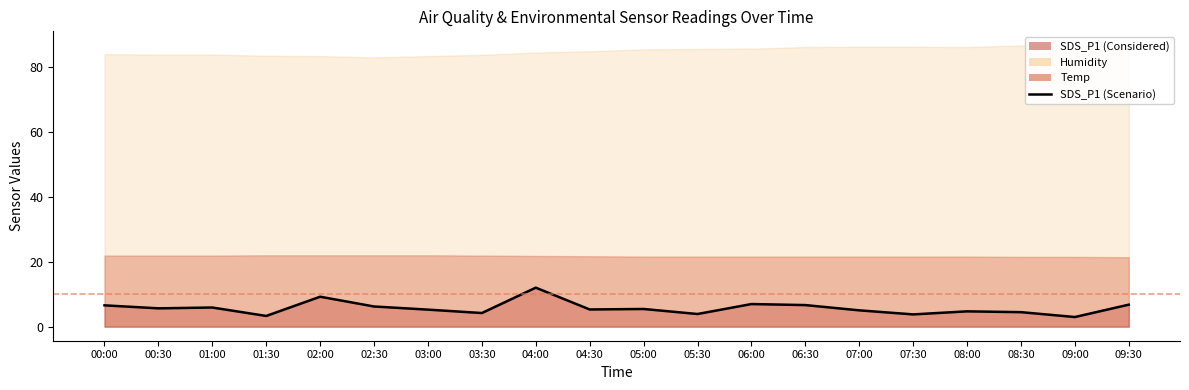

Rank the categories by value from highest to lowest.

04:00, 02:00, 06:00, 09:30, 06:30, 00:00, 02:30, 01:00, 00:30, 05:00, 04:30, 03:00, 07:00, 08:00, 08:30, 03:30, 05:30, 07:30, 01:30, 09:00